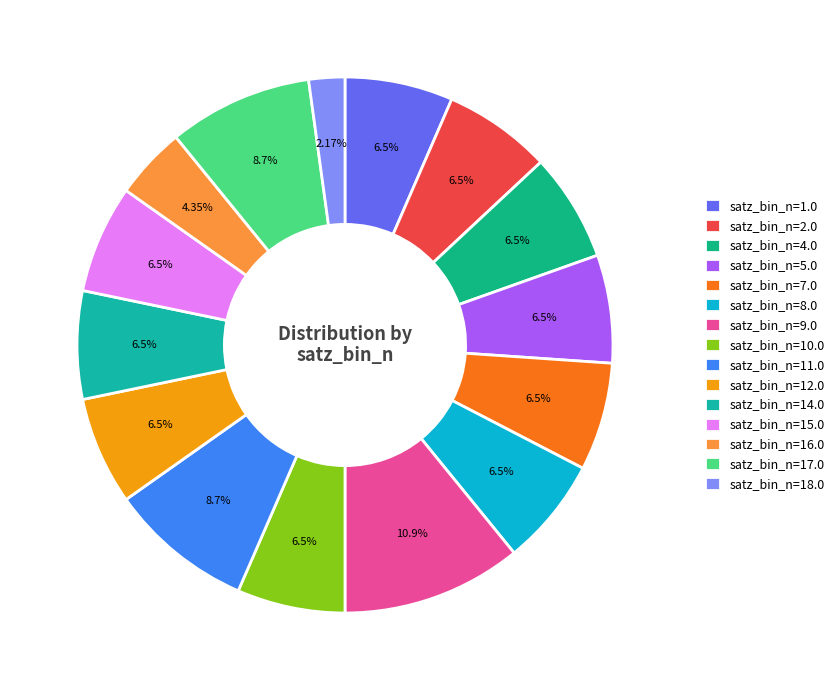

How many segments does this pie chart have?

15